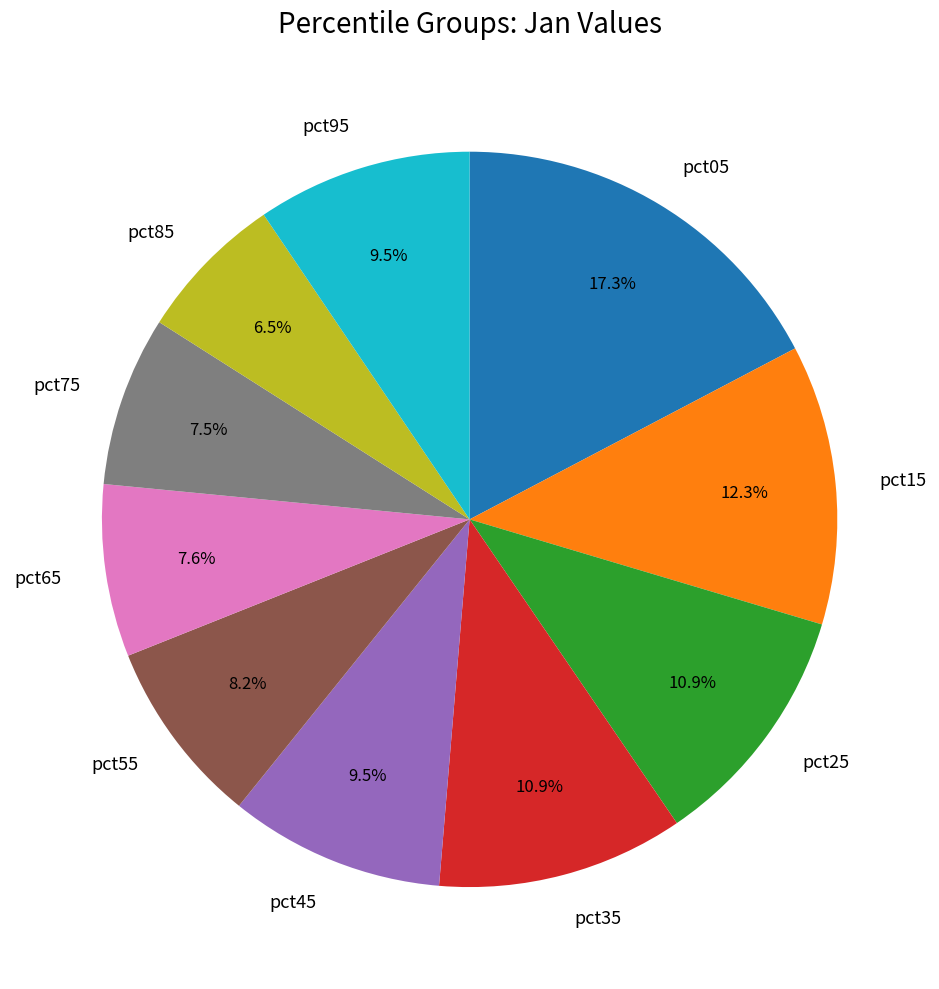

To the nearest percent, what portion does pct15 represent?

12%